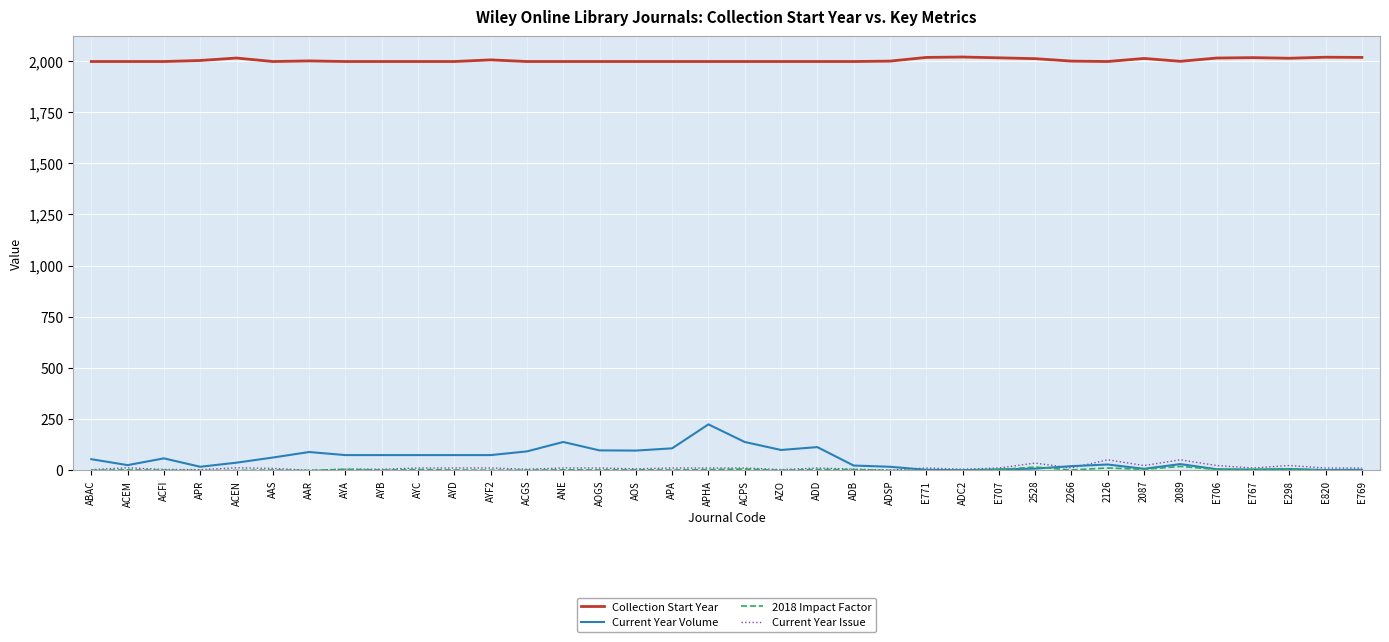

What is the total value across all series at AYA?

2083.7